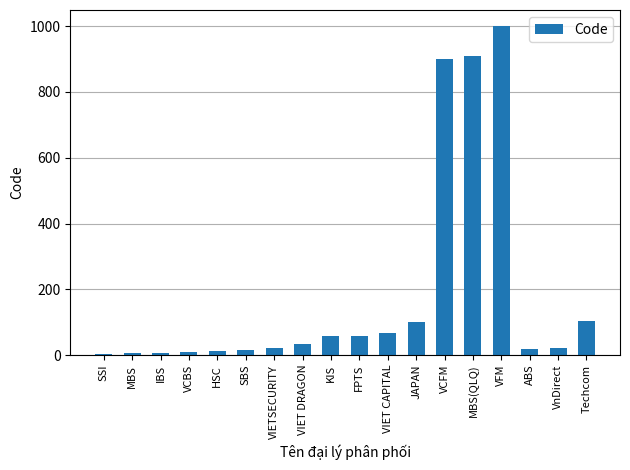

What is the difference between the values at MBS and VFM?

994